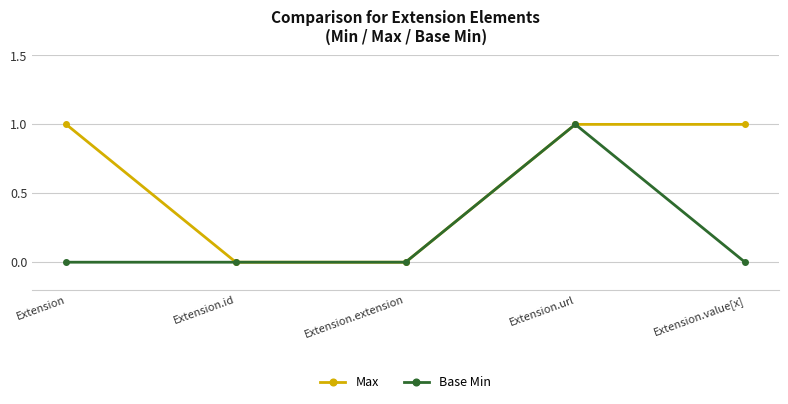

Rank the series by their average value, from lowest to highest.

Base Min, Max